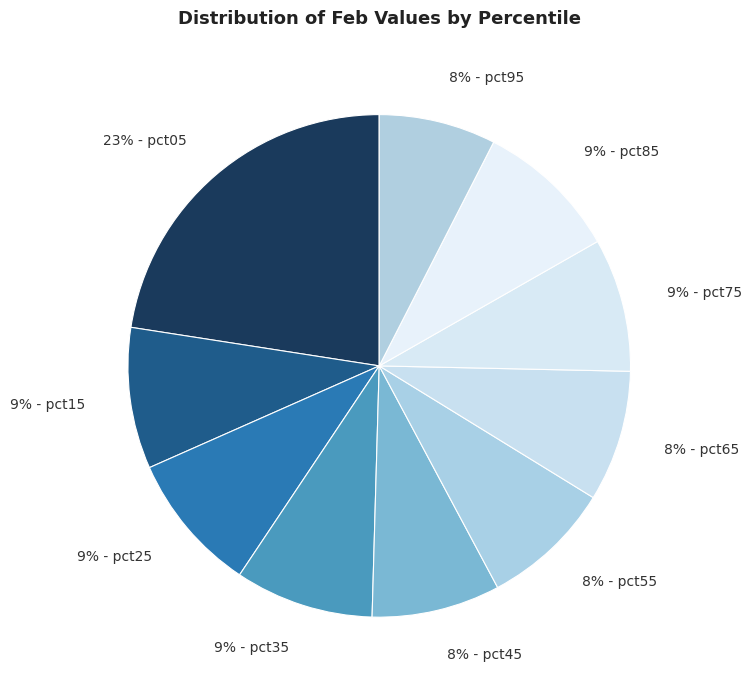

Between 9% - pct85 and 8% - pct95, which is larger?

9% - pct85